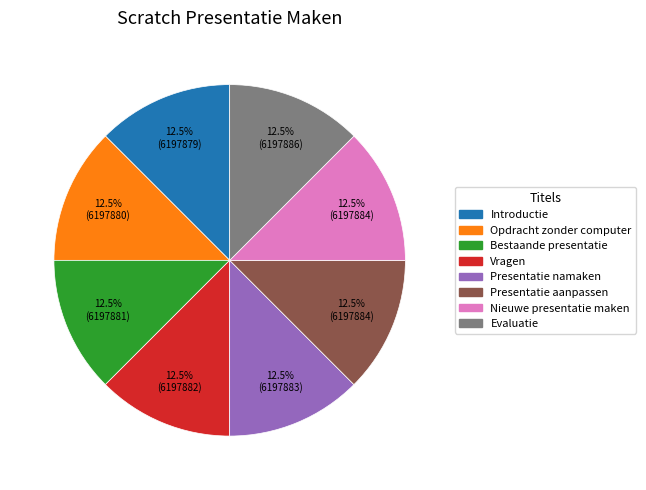

Does Introductie represent more than half of the total?

No